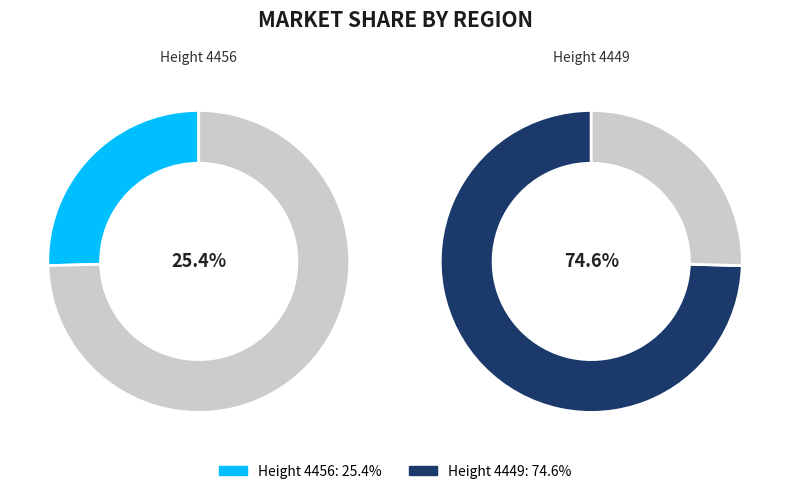

The 4449 slice represents 75% of the pie. True or false?

True